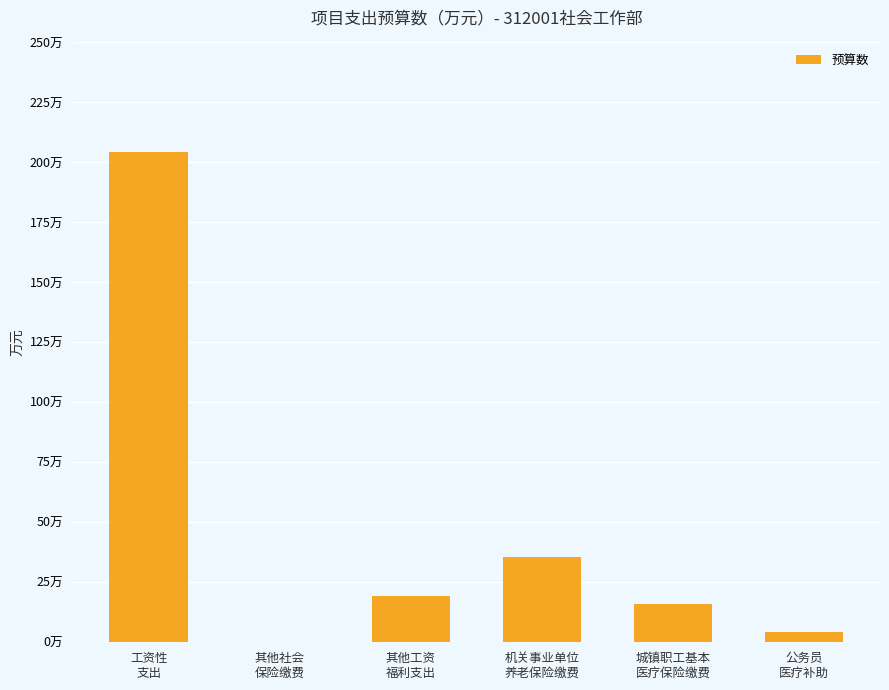

What is the smallest value displayed?

0.3